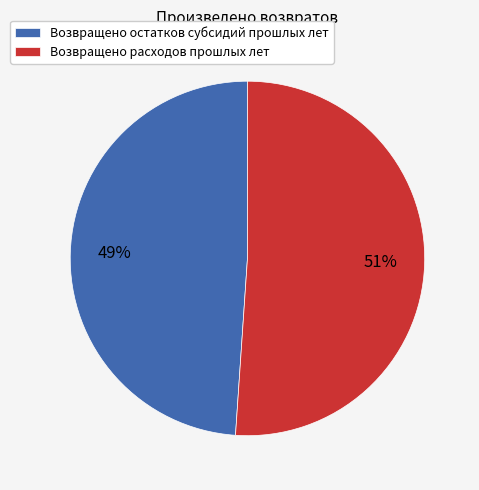

To the nearest percent, what percentage of the pie is Возвращено остатков субсидий прошлых лет?

49%